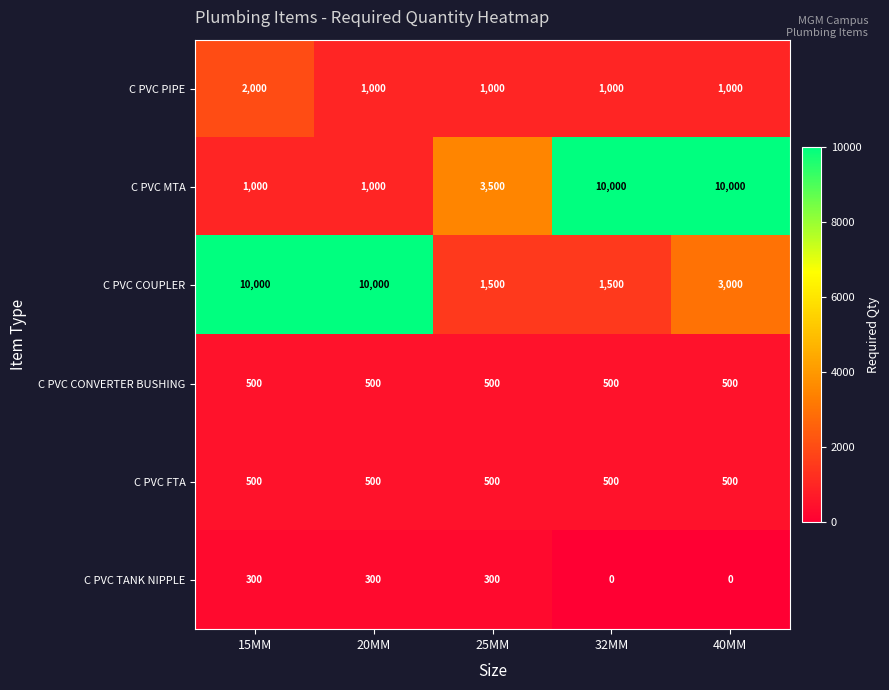

Which series has the largest total across all categories?

C PVC COUPLER